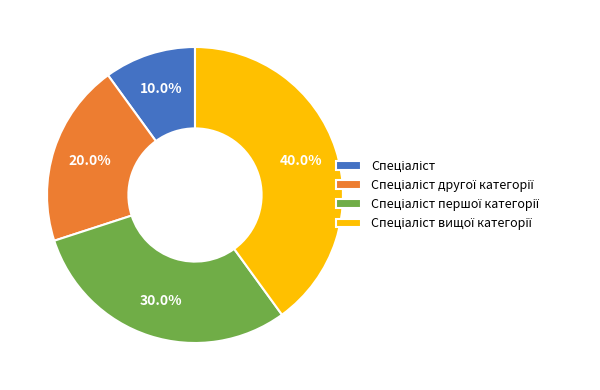

Count the number of slices in the pie.

4